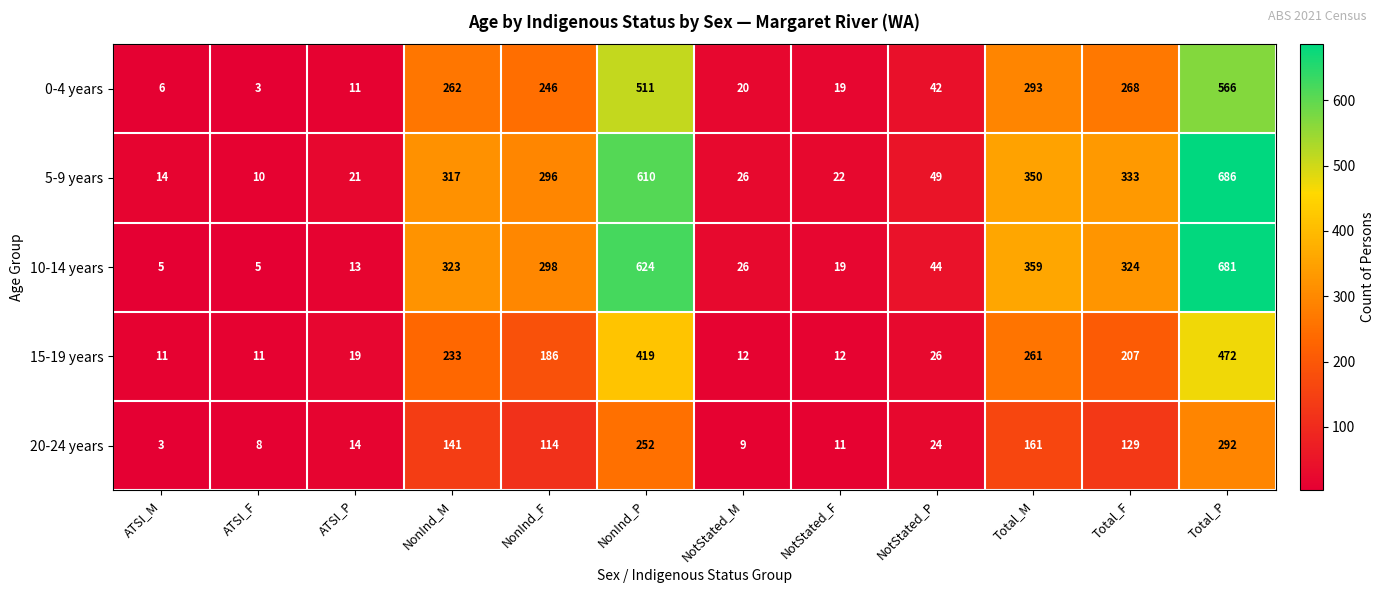

Which series has the largest total across all categories?

5-9 years